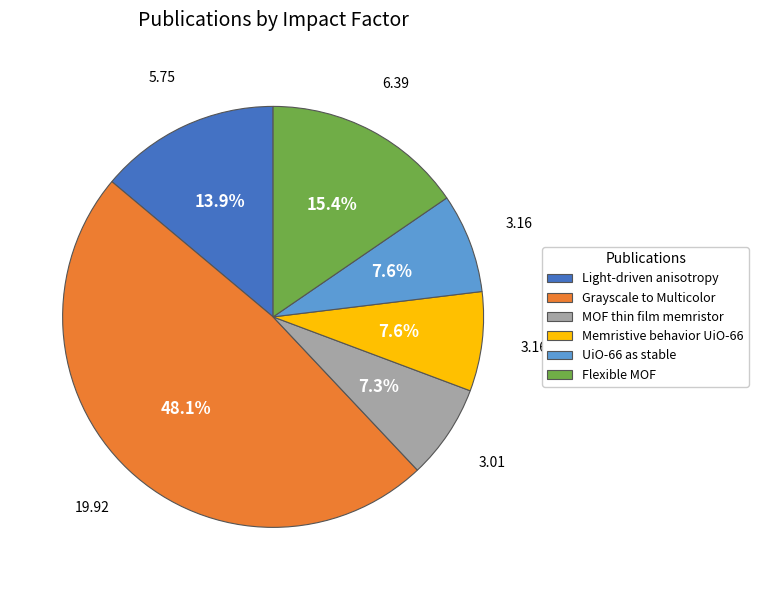

Combined, do Light-driven anisotropy and Flexible MOF account for over 50%?

No